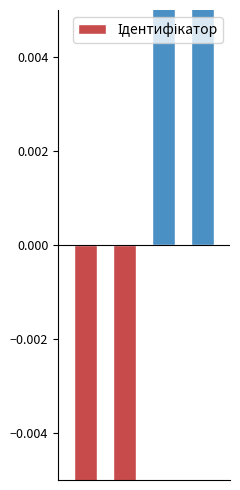

Is it true that the value at 0 is -1.5?

True